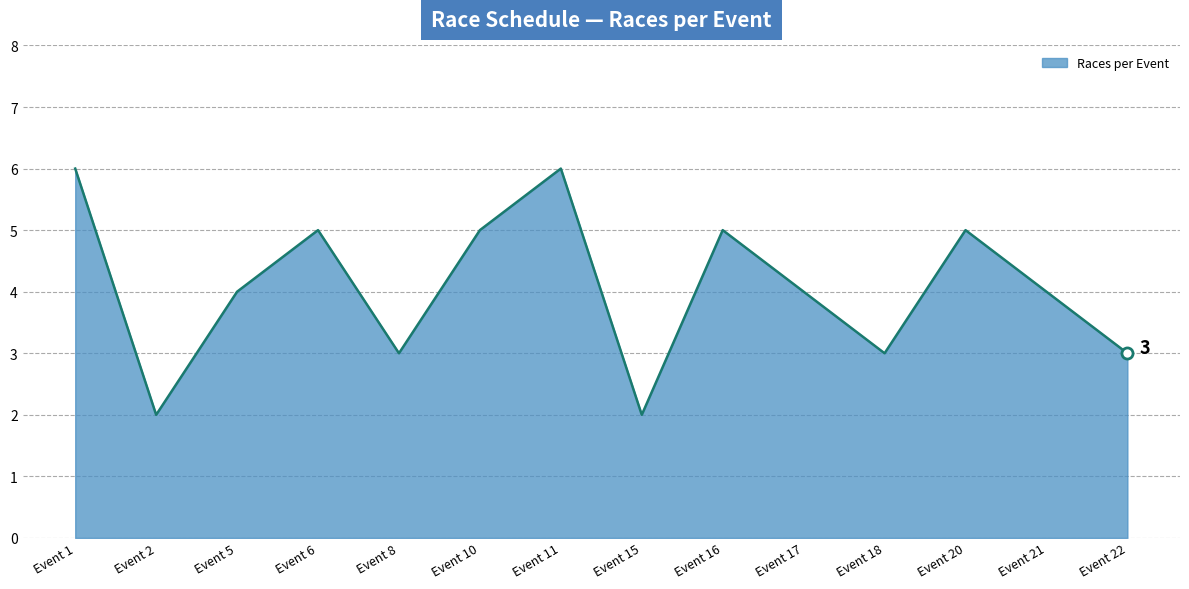

What is the smallest value displayed?

2